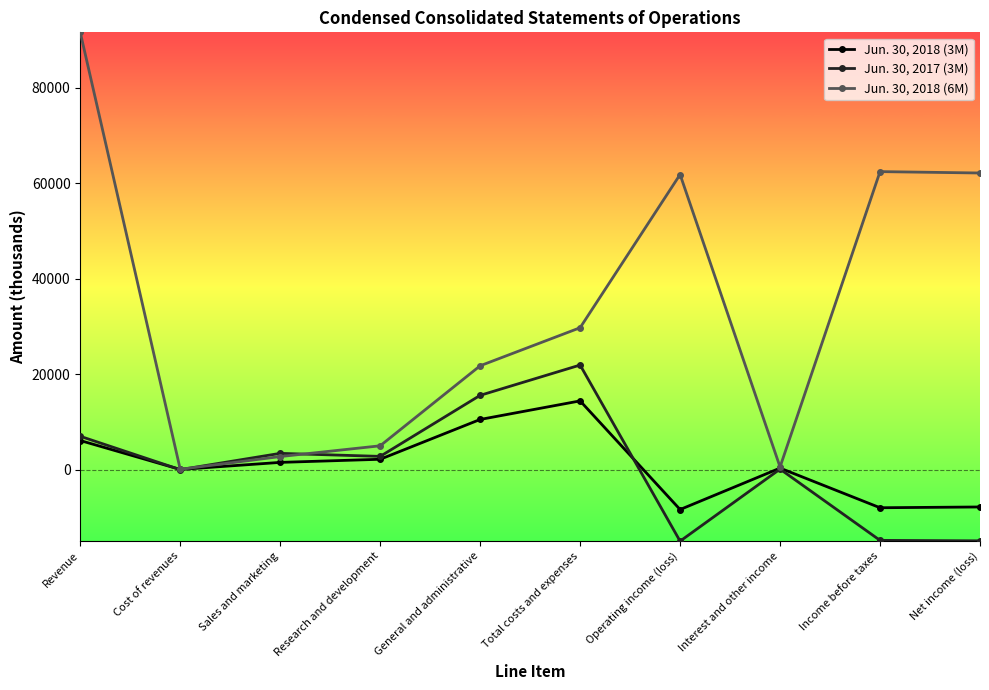

True or false: Jun. 30, 2017 (3M) has more than 1 interior local peaks.

True